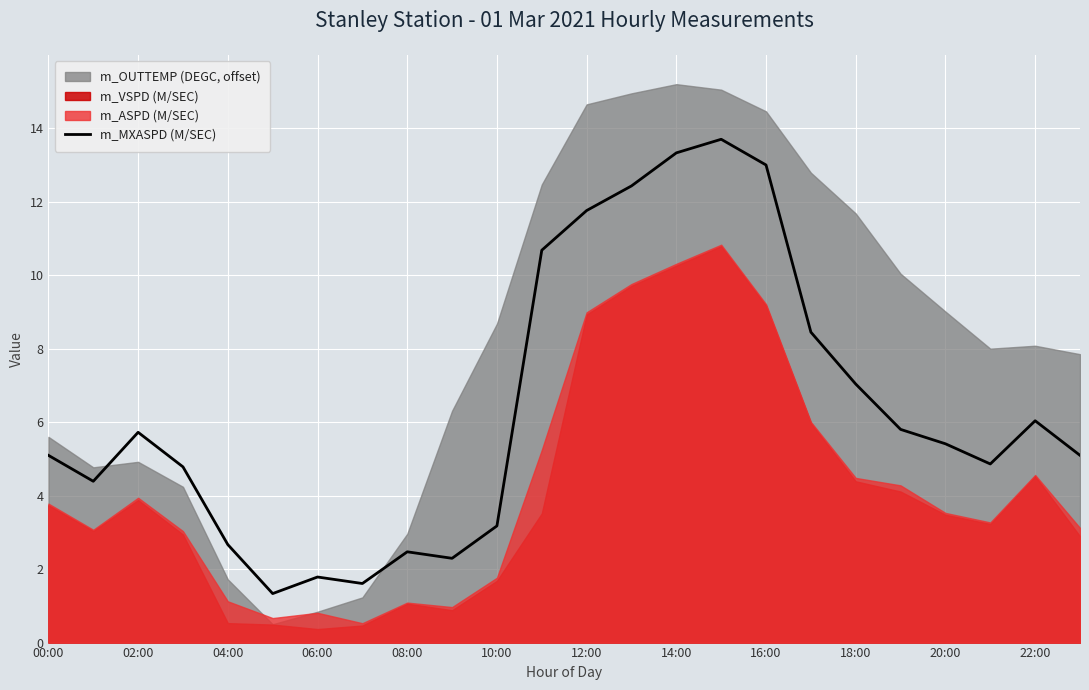

What is the highest value of the m_MXASPD (M/SEC) series?

13.7